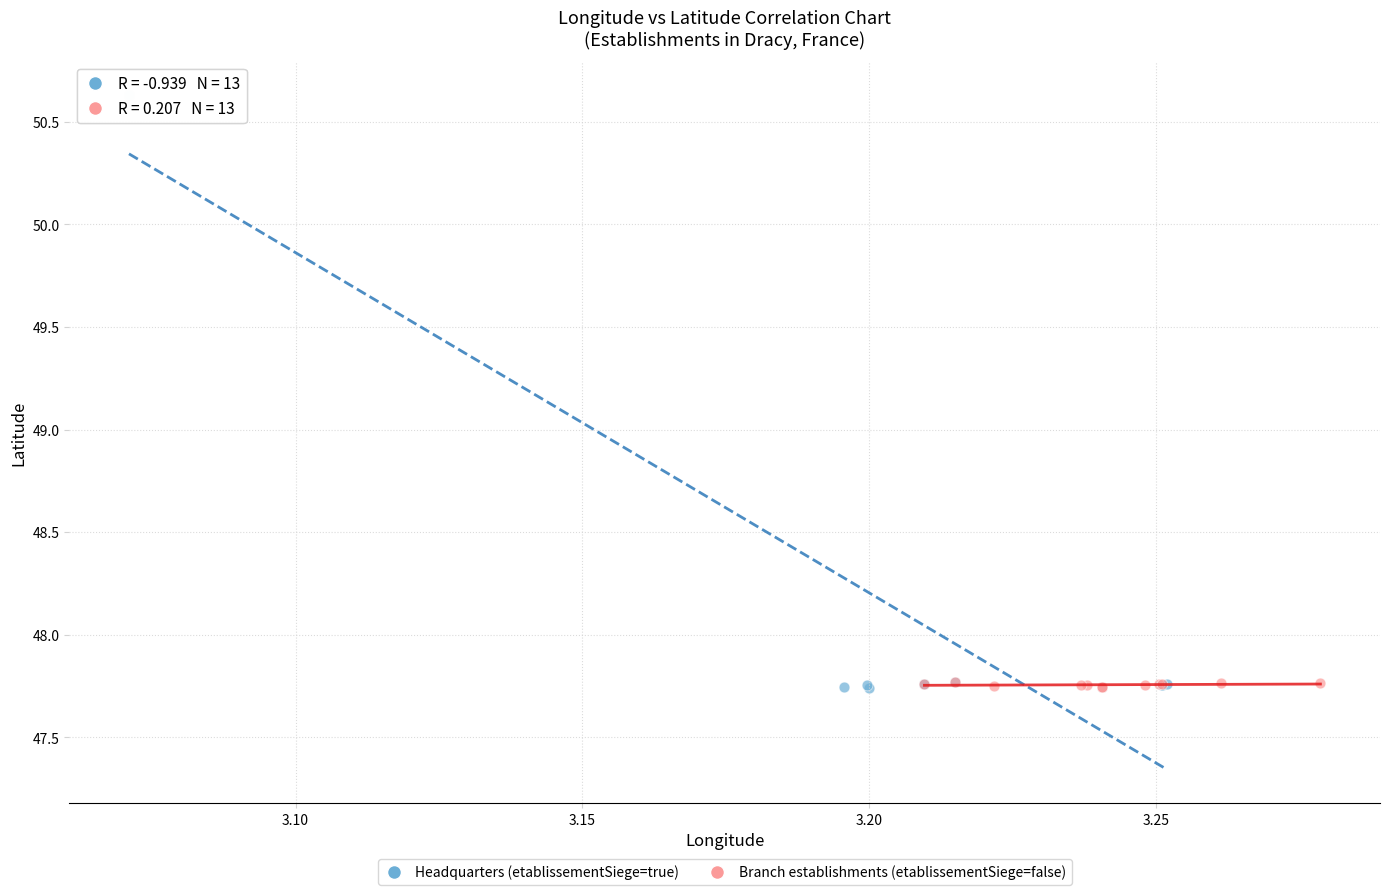

Which series has the widest spread of Y values?

Headquarters (etablissementSiege=true)